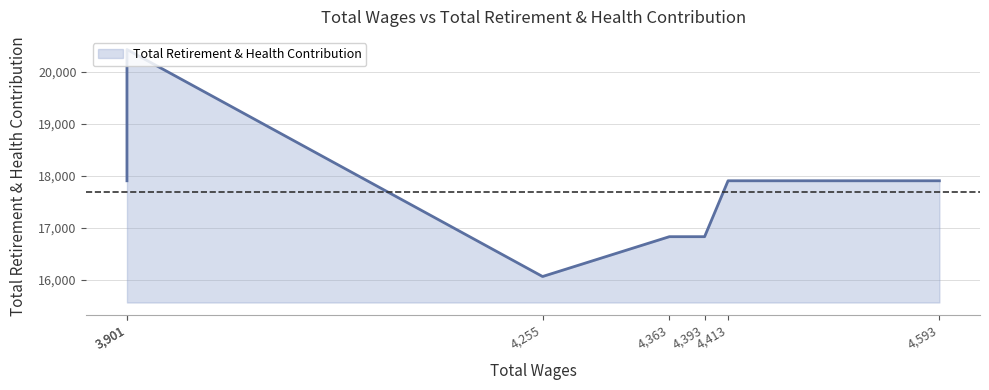

How many values are between 16830 and 17905?

5